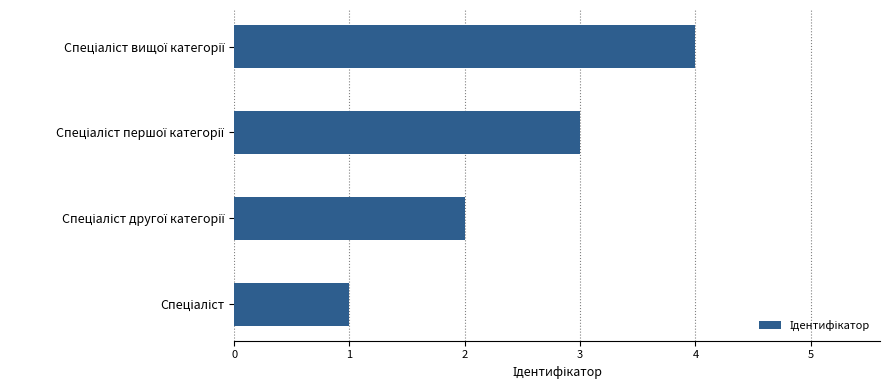

What is the sum of all values?

10